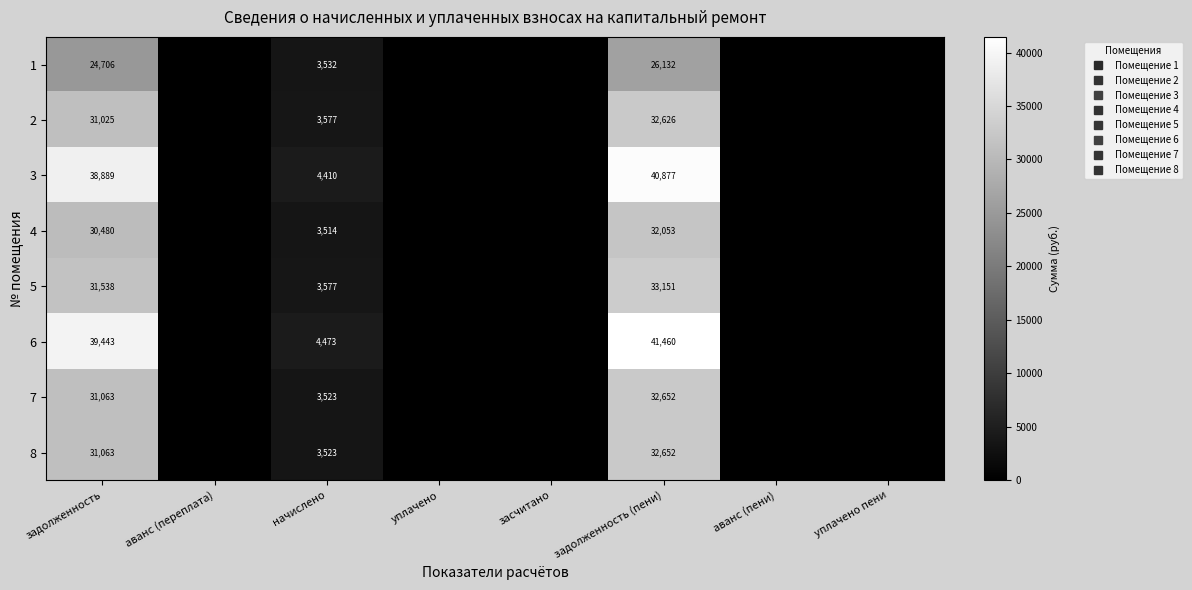

What is the maximum value shown in the chart?

41459.7